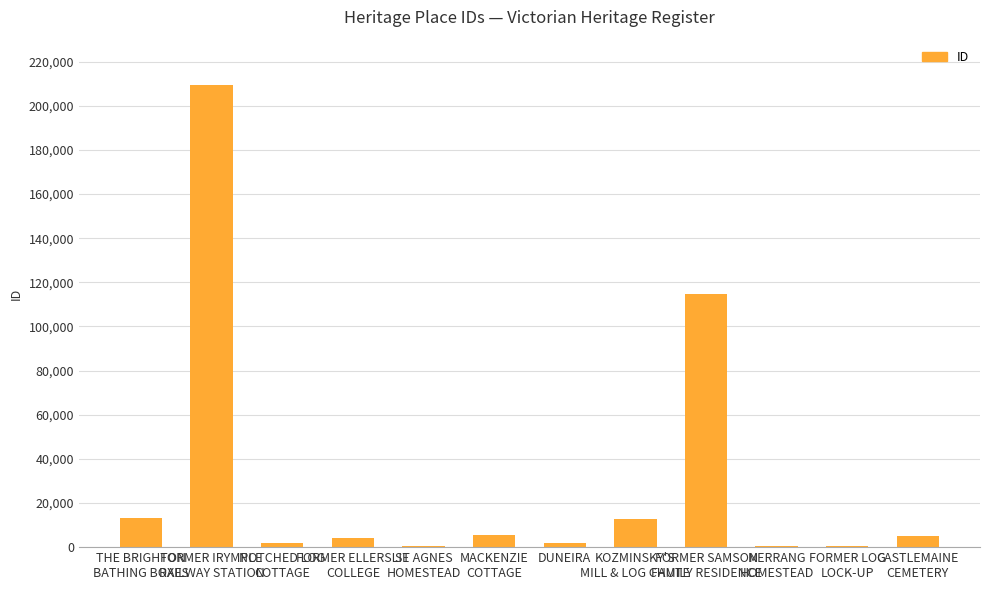

What is the sum of all values?

370804